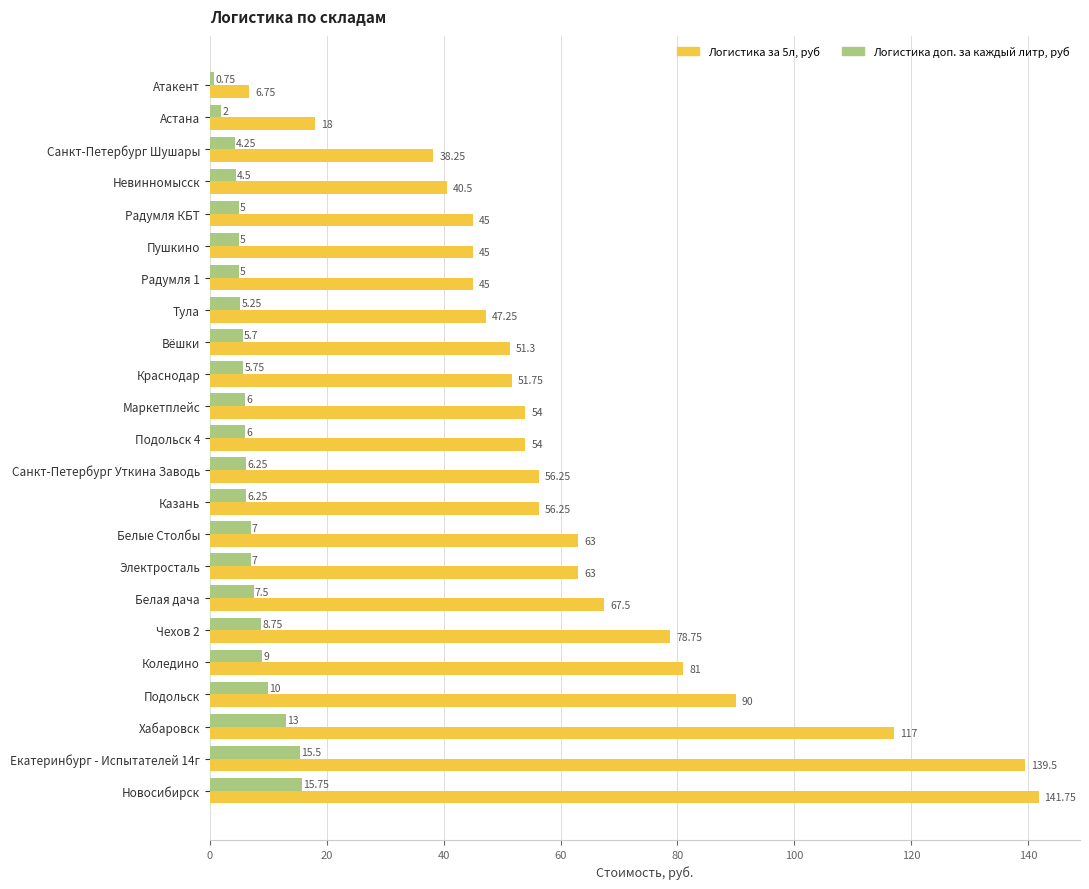

Which series changed the most between Маркетплейс and Электросталь?

Логистика за 5л, руб